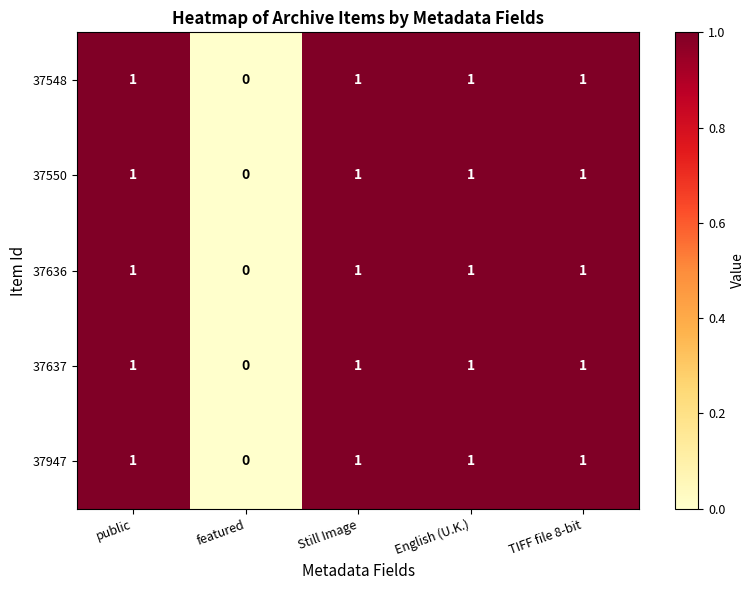

At which label is 37548 closest to 0?

featured